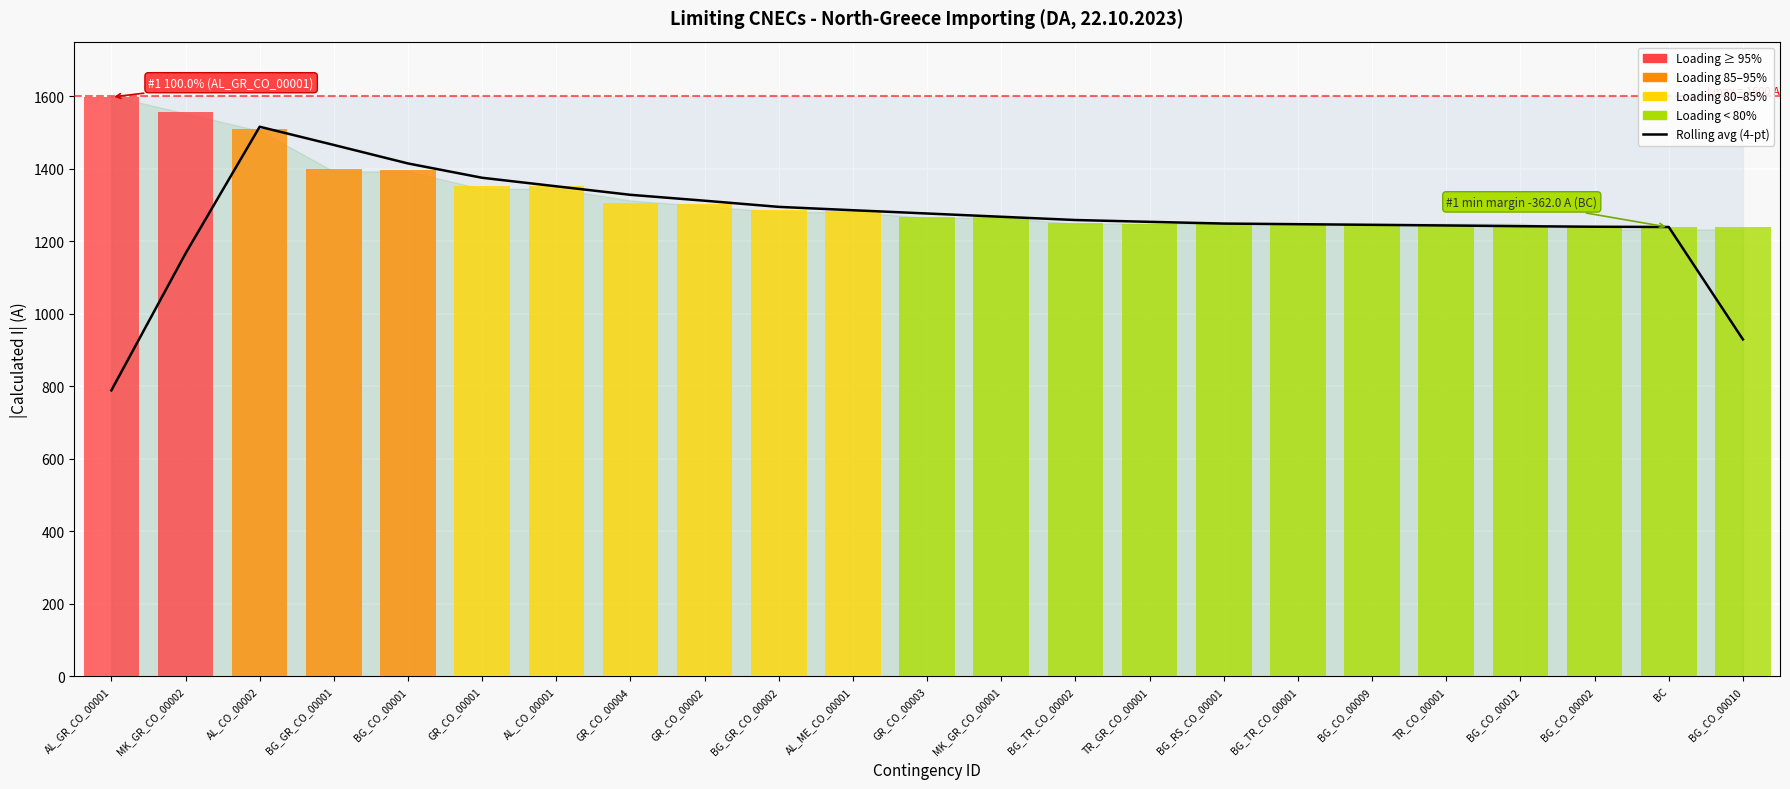

Reading left to right, what are all the values shown in this chart?

AL_GR_CO_00001=788.2	MK_GR_CO_00002=1165.8	AL_CO_00002=1515.2	BG_GR_CO_00001=1465.0	BG_CO_00001=1414.0	GR_CO_00001=1374.5	AL_CO_00001=1351.0	GR_CO_00004=1327.5	GR_CO_00002=1311.2	BG_GR_CO_00002=1294.2	AL_ME_CO_00001=1285.0	GR_CO_00003=1276.0	MK_GR_CO_00001=1267.0	BG_TR_CO_00002=1258.0	TR_GR_CO_00001=1253.0	BG_RS_CO_00001=1248.2	BG_TR_CO_00001=1246.5	BG_CO_00009=1244.8	TR_CO_00001=1243.0	BG_CO_00012=1241.0	BG_CO_00002=1239.5	BC=1238.8	BG_CO_00010=928.8